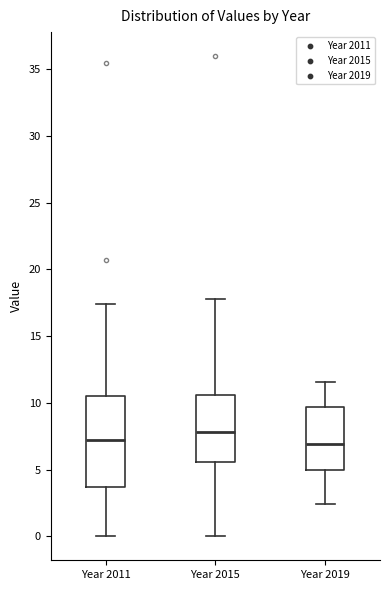

Which box is the tallest, from its lower edge to its upper edge?

Year 2011